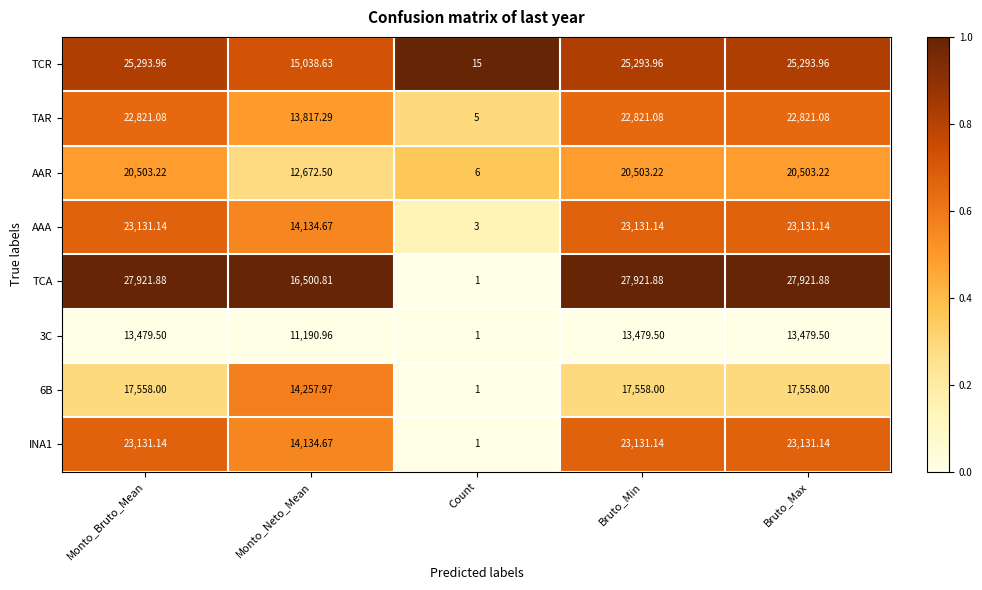

Where does the TCA series first go above 27921?

Monto_Bruto_Mean